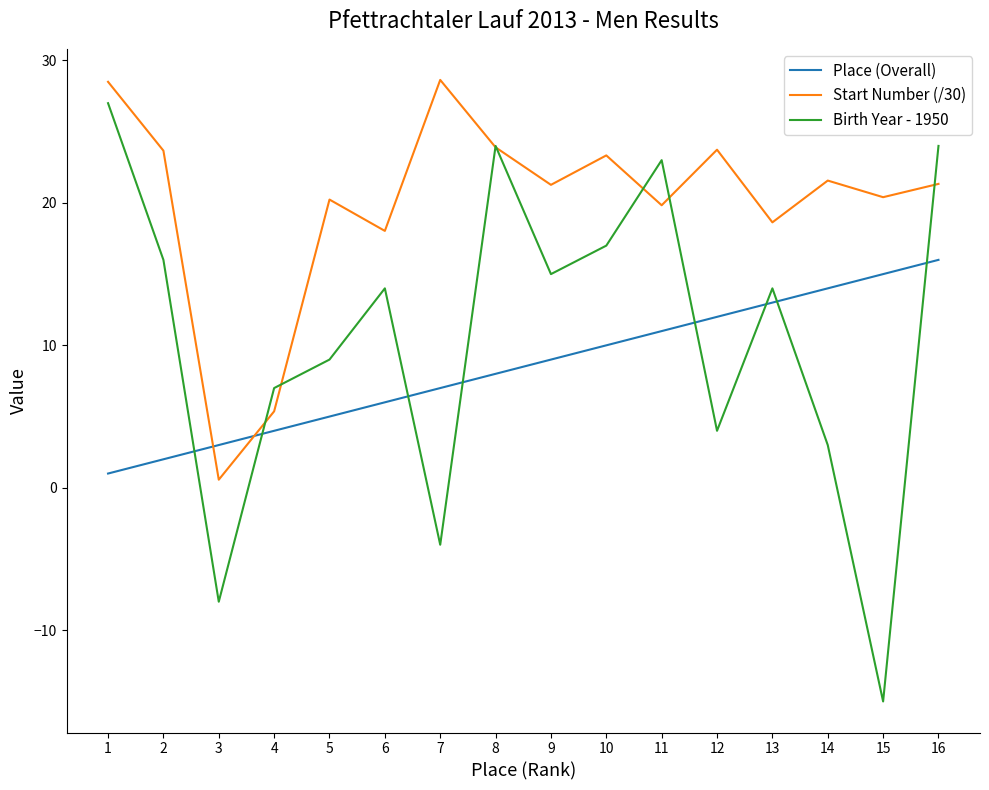

How many categories are shown in the chart?

16